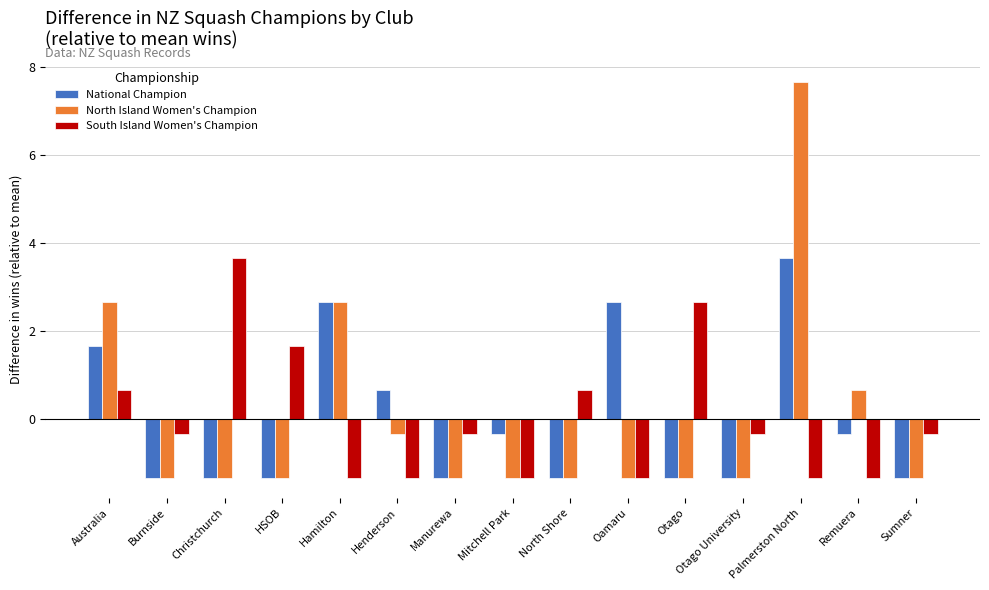

Reading right to left, what are all the values shown in this chart?

National Champion: -1.3	-0.3	3.7	-1.3	-1.3	2.7	-1.3	-0.3	-1.3	0.7	2.7	-1.3	-1.3	-1.3	1.7
North Island Women's Champion: -1.3	0.7	7.7	-1.3	-1.3	-1.3	-1.3	-1.3	-1.3	-0.3	2.7	-1.3	-1.3	-1.3	2.7
South Island Women's Champion: -0.3	-1.3	-1.3	-0.3	2.7	-1.3	0.7	-1.3	-0.3	-1.3	-1.3	1.7	3.7	-0.3	0.7